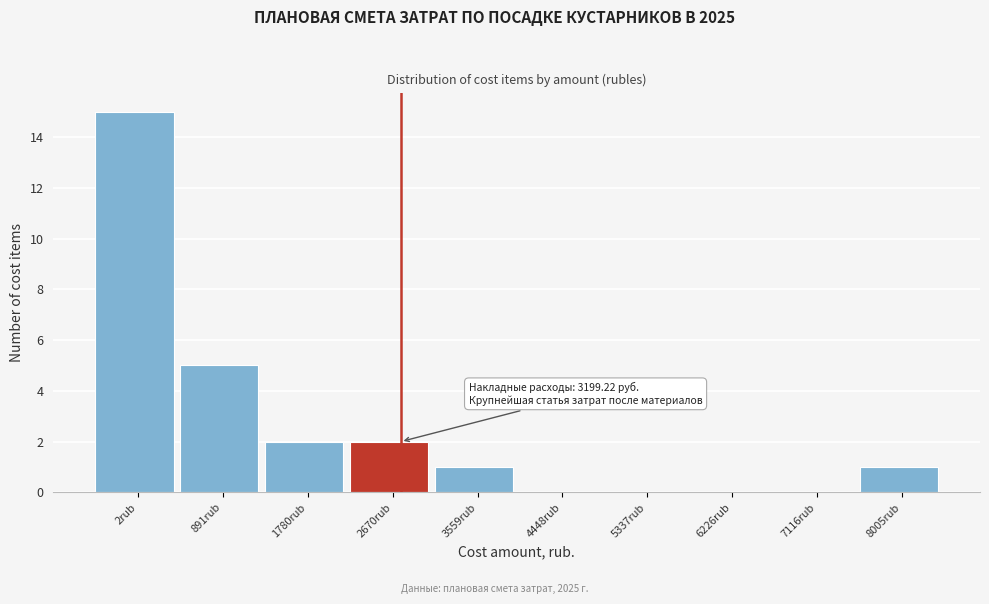

Reading left to right, list all the values displayed in this chart.

2rub=15	891rub=5	1780rub=2	2670rub=2	3559rub=1	4448rub=0	5337rub=0	6226rub=0	7116rub=0	8005rub=1